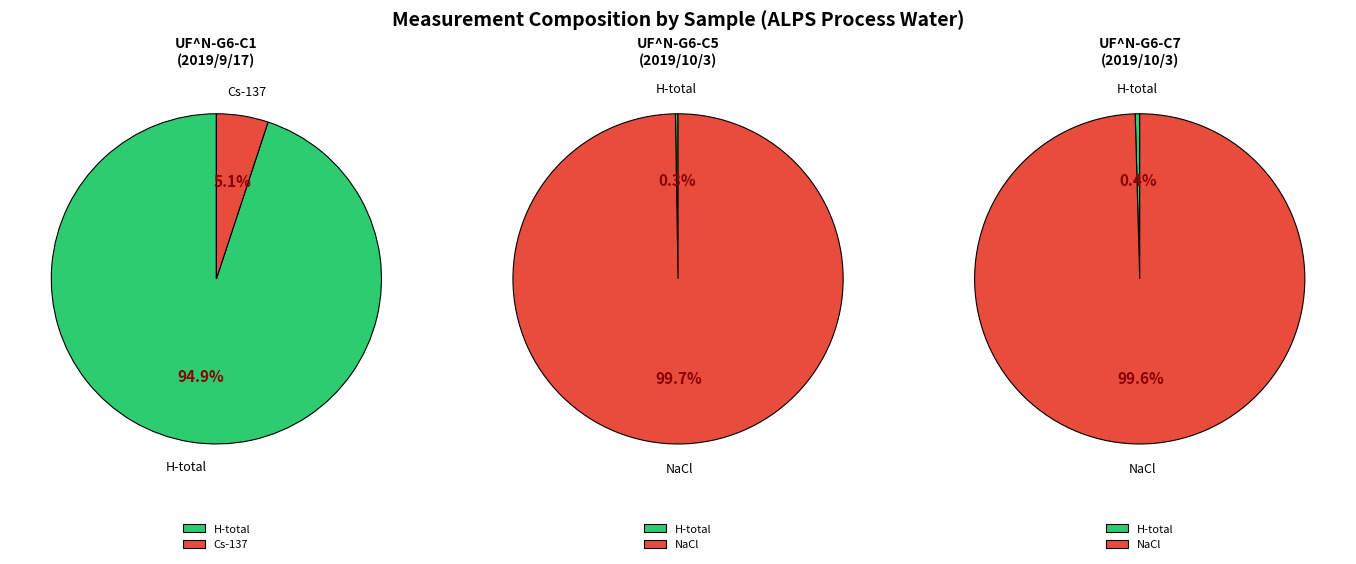

How much of the chart is everything except 1?

94.9%